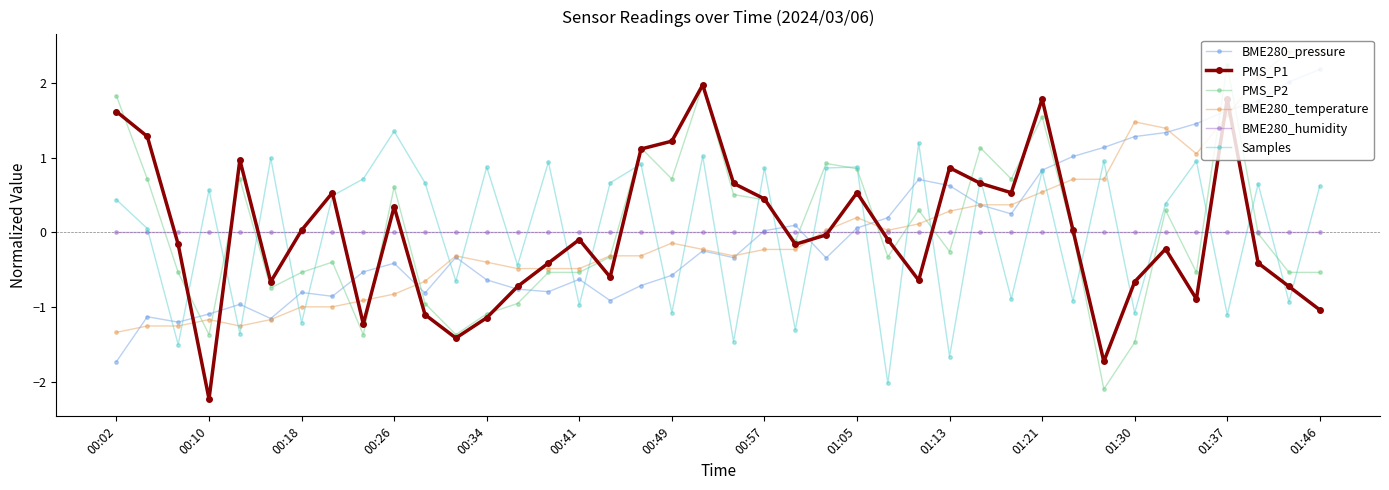

True or false: BME280_temperature has more than 2 points higher than both neighbors.

True